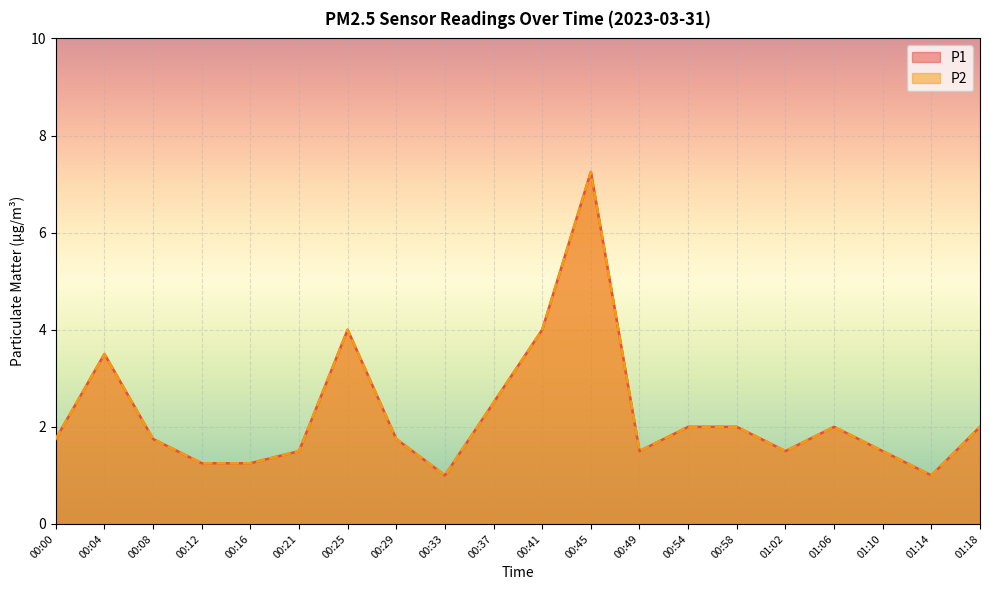

What is the maximum value shown in the chart?

7.2